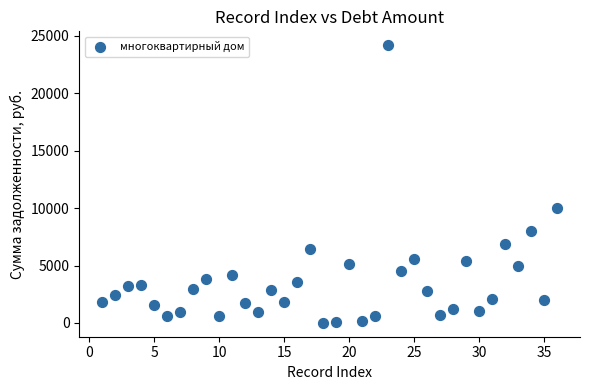

What is the range of X values (max minus min)?

35.0